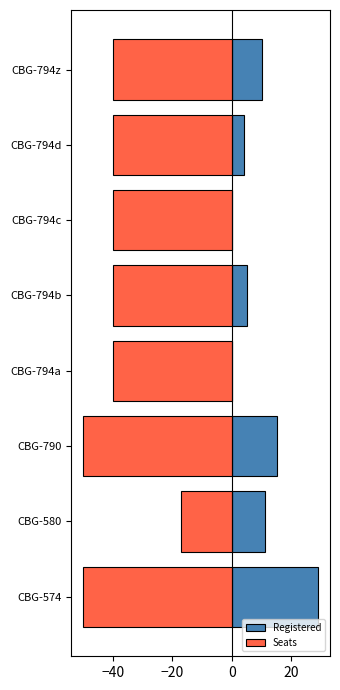

What is the smallest value displayed?

-50